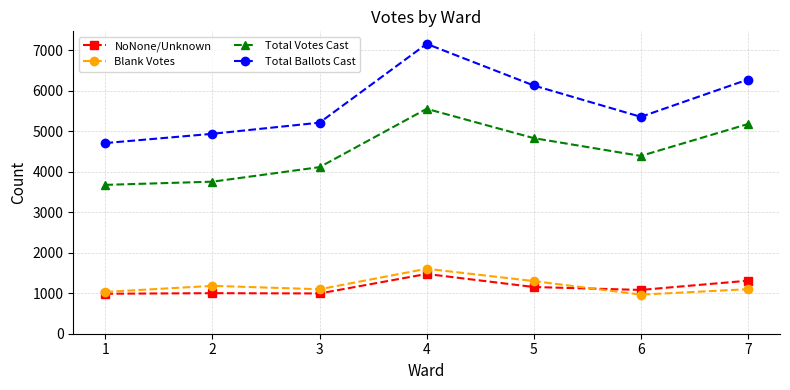

How many categories are shown in the chart?

7